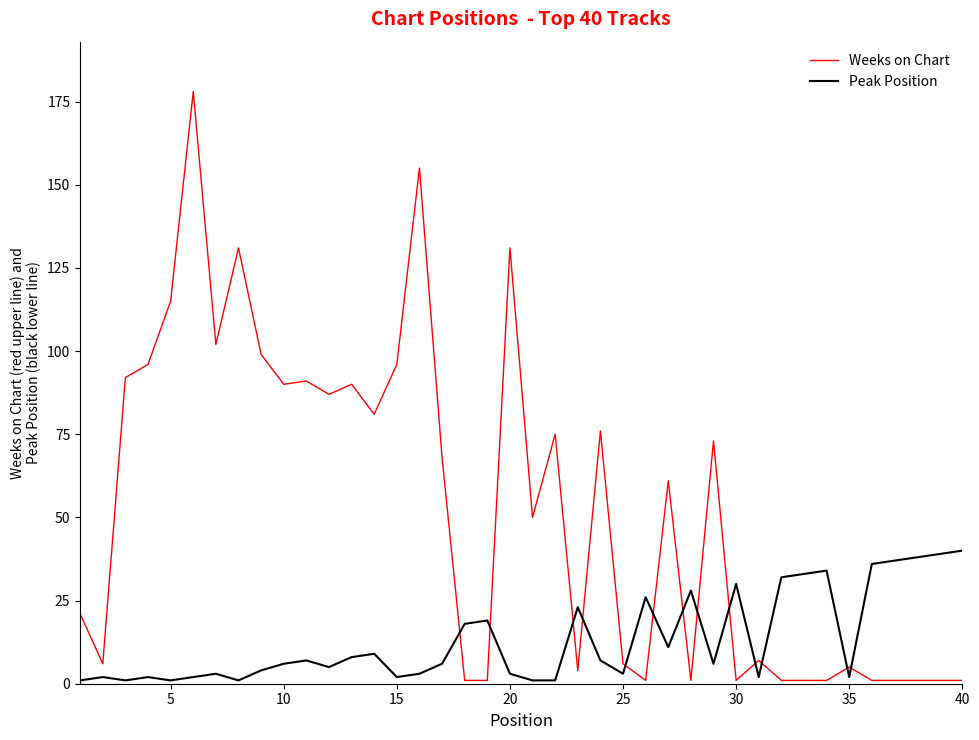

Rank the series by their maximum value, from lowest to highest.

Peak Position, Weeks on Chart